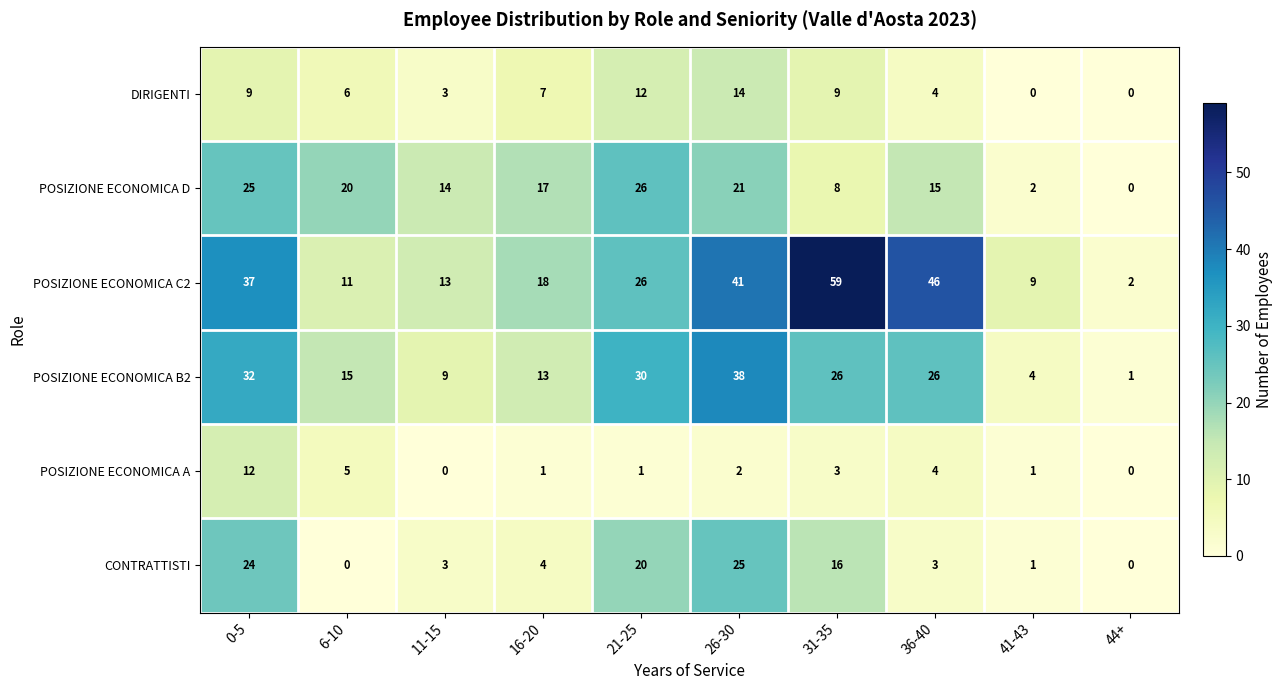

The value of POSIZIONE ECONOMICA B2 at 41-43 is 6. True or false?

False